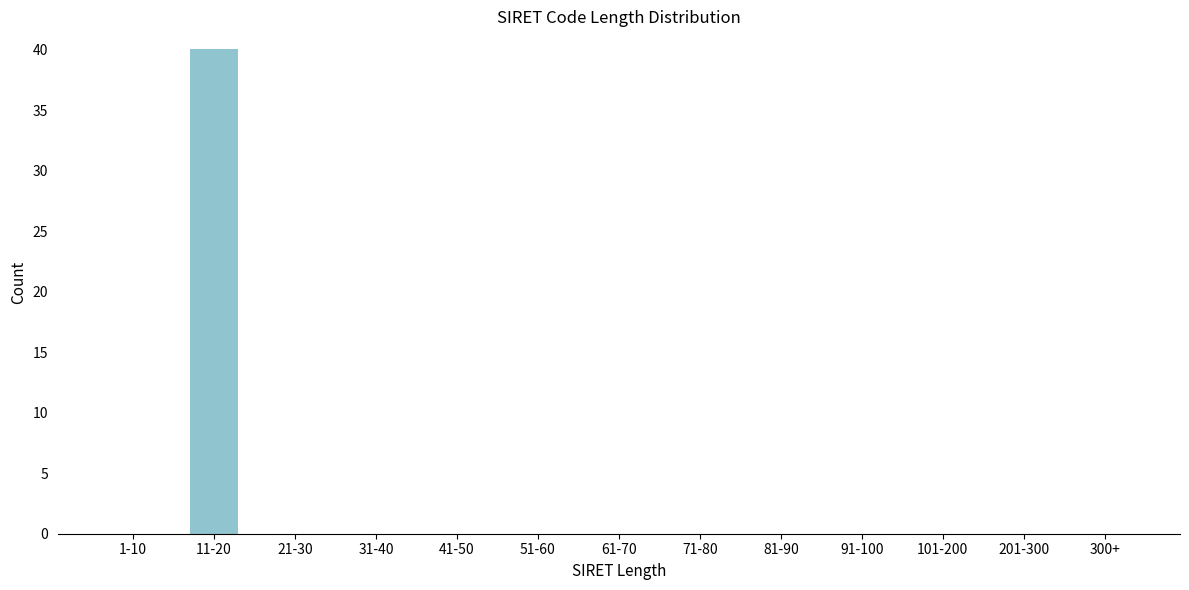

Reading left to right, extract all data points from this chart.

1-10=0	11-20=40	21-30=0	31-40=0	41-50=0	51-60=0	61-70=0	71-80=0	81-90=0	91-100=0	101-200=0	201-300=0	300+=0